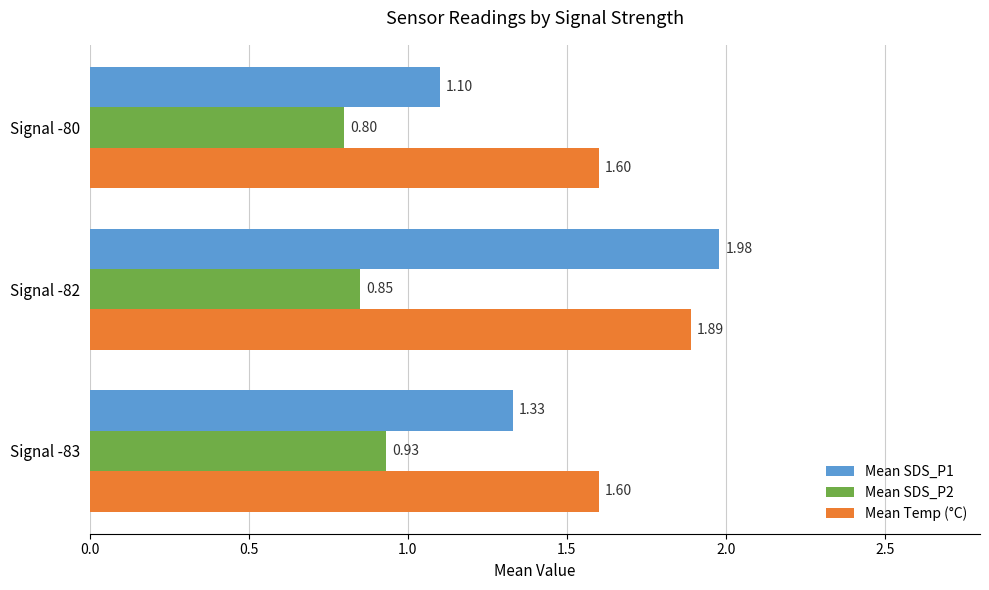

Which series has the largest range (max minus min)?

Mean SDS_P1